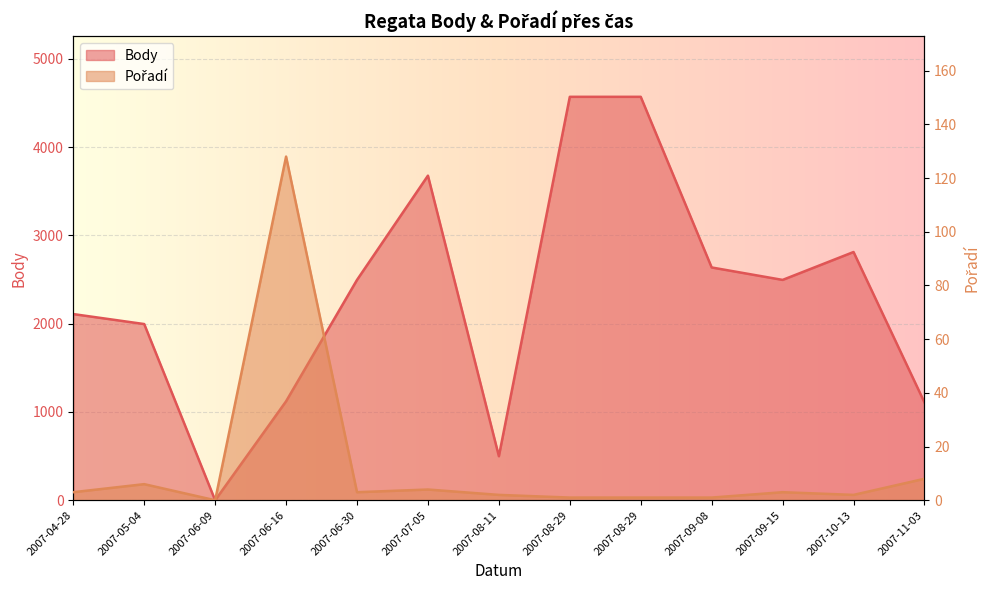

Between 2007-05-04 and 2007-08-29, which series saw the biggest shift?

Body